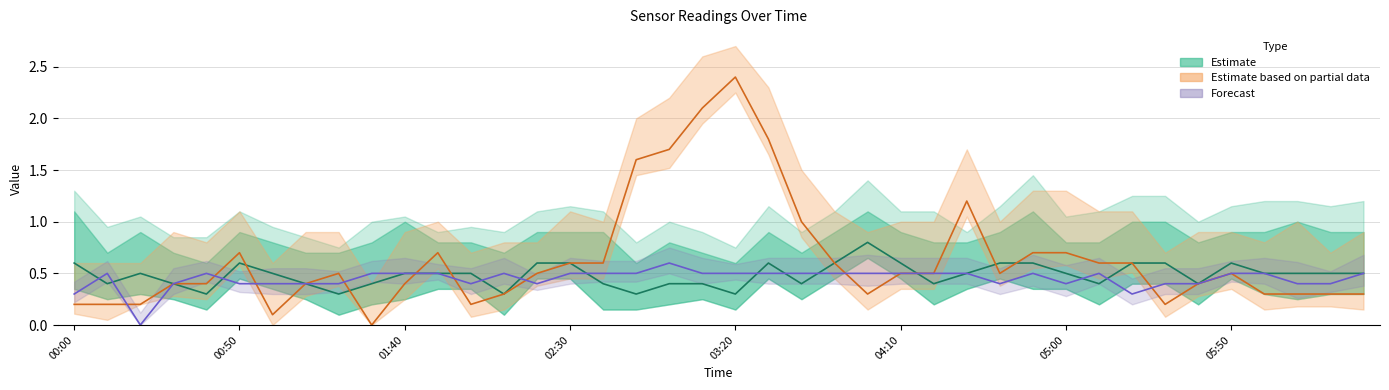

Count the number of categories in the chart.

40